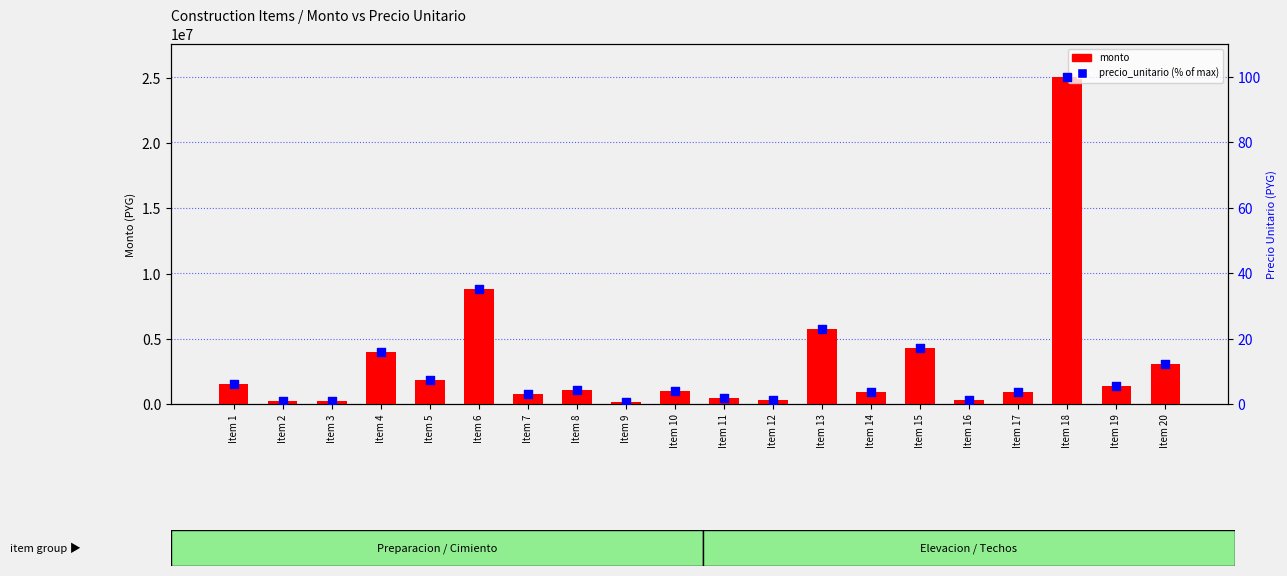

Which series contains the highest Y value?

monto